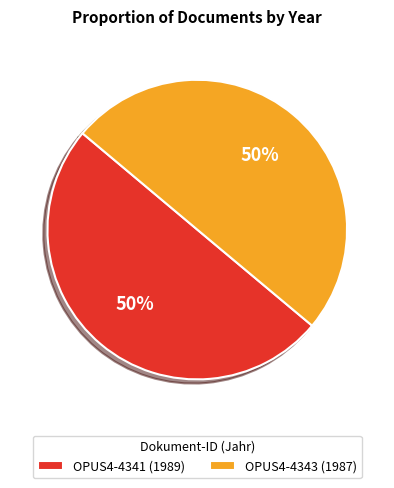

Do OPUS4-4343 (1987) and OPUS4-4341 (1989) together represent more than half of the pie?

Yes